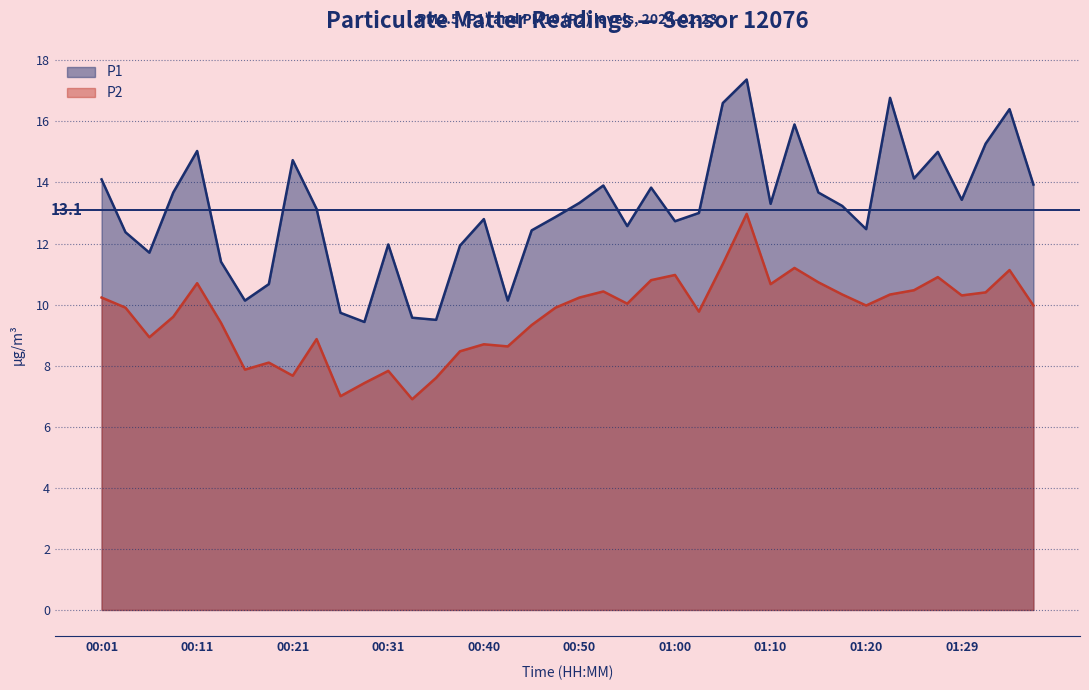

At how many categories does at least one series exceed 9?

40